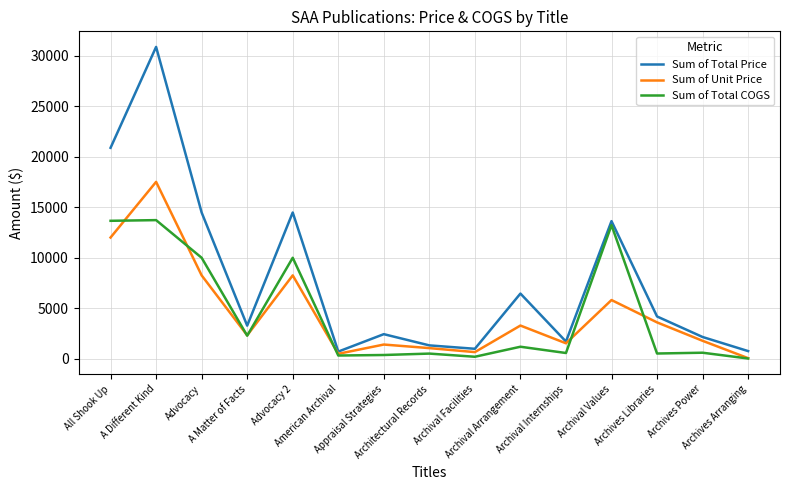

Which series has the largest total across all categories?

Sum of Total Price